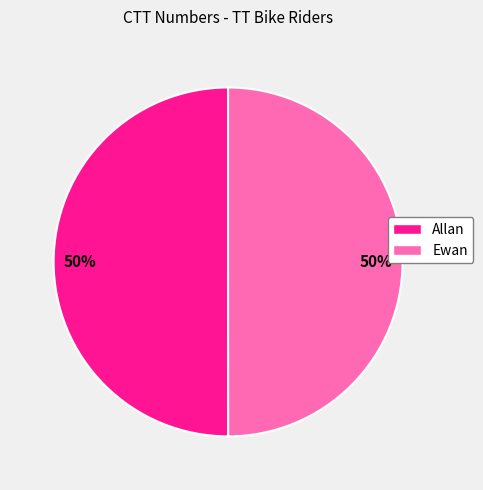

How many segments does this pie chart have?

2